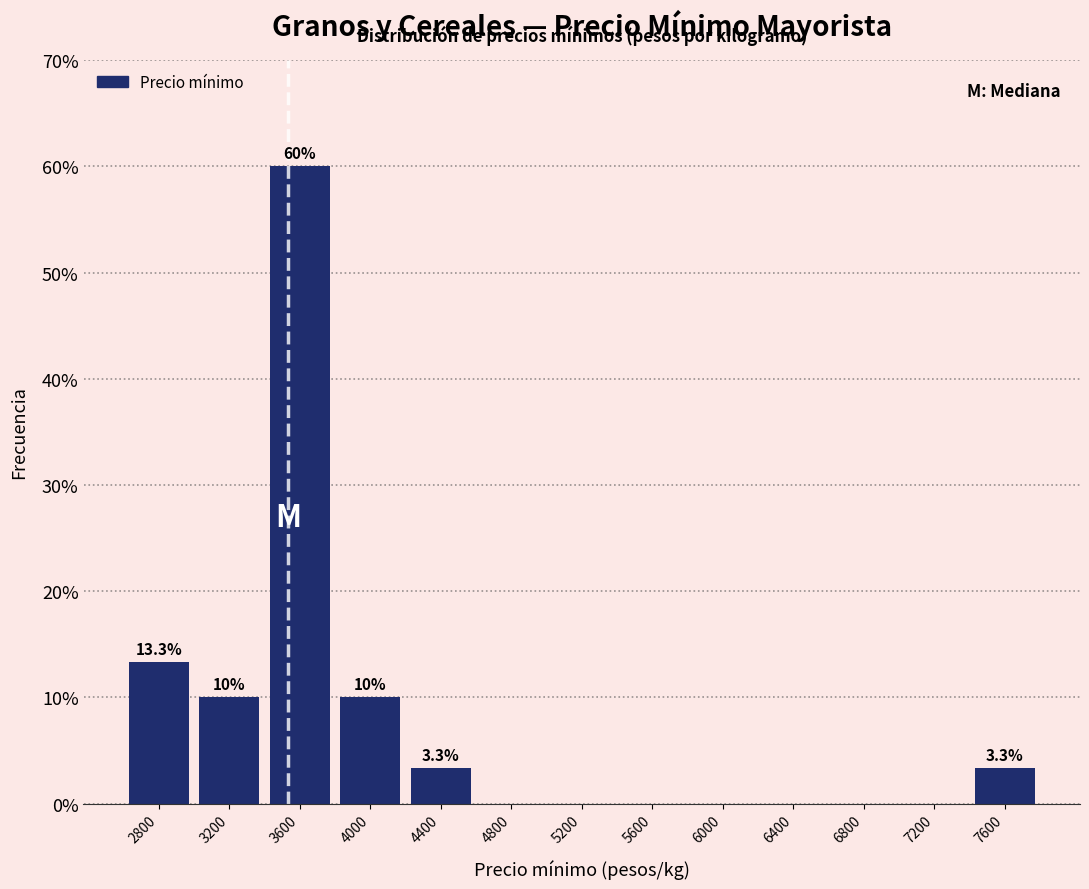

Reading right to left, list all the values displayed in this chart.

7600=3.3	7200=0.0	6800=0.0	6400=0.0	6000=0.0	5600=0.0	5200=0.0	4800=0.0	4400=3.3	4000=10.0	3600=60.0	3200=10.0	2800=13.3